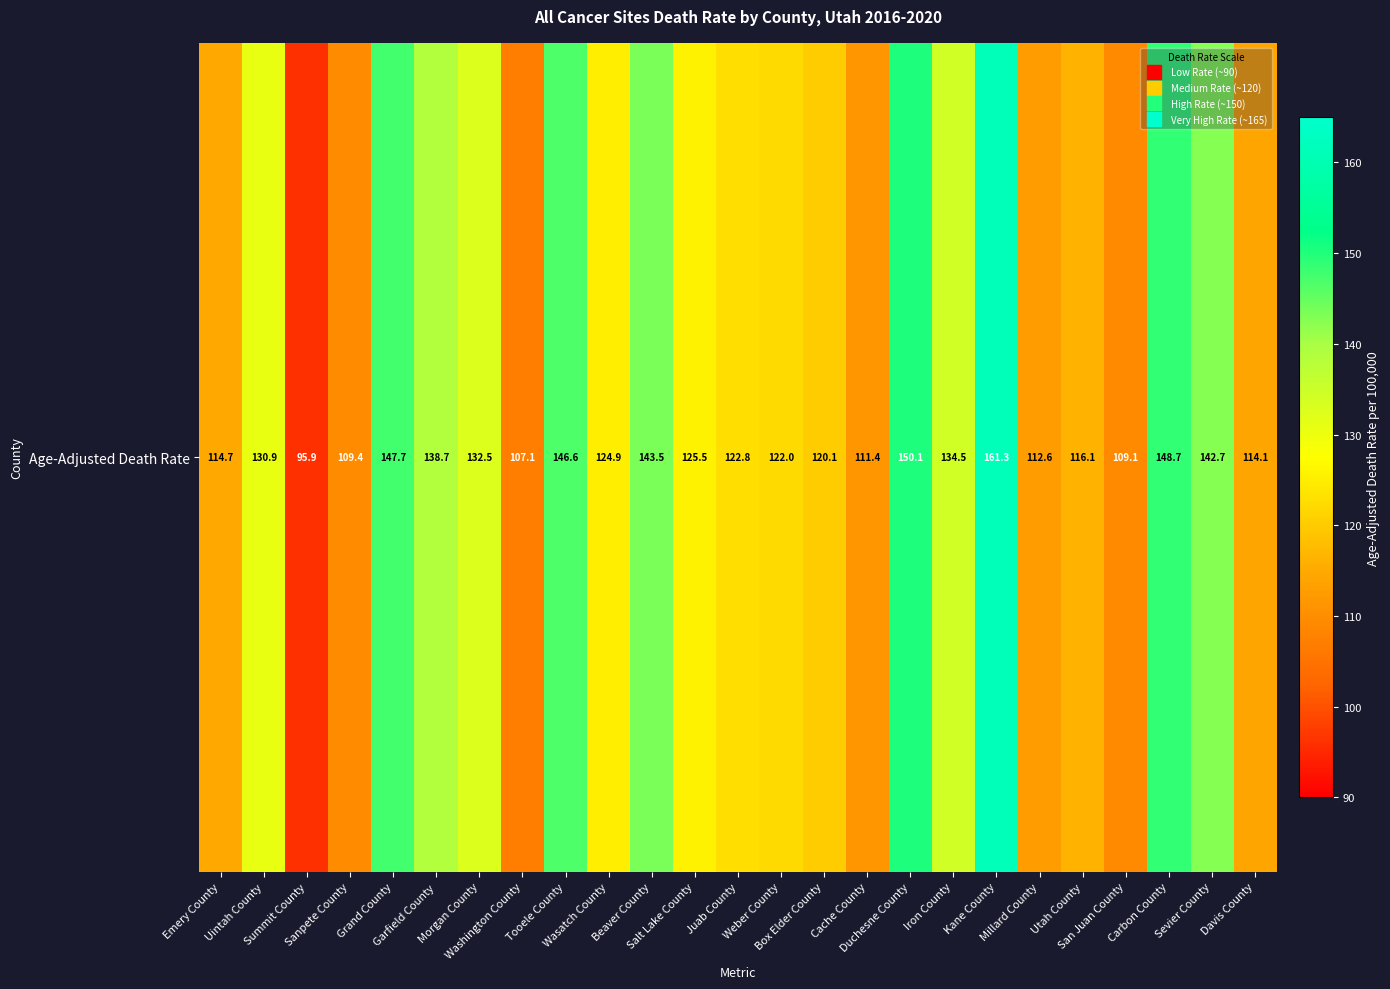

Approximately how many times larger is the value at Tooele County compared to Box Elder County?

1.2